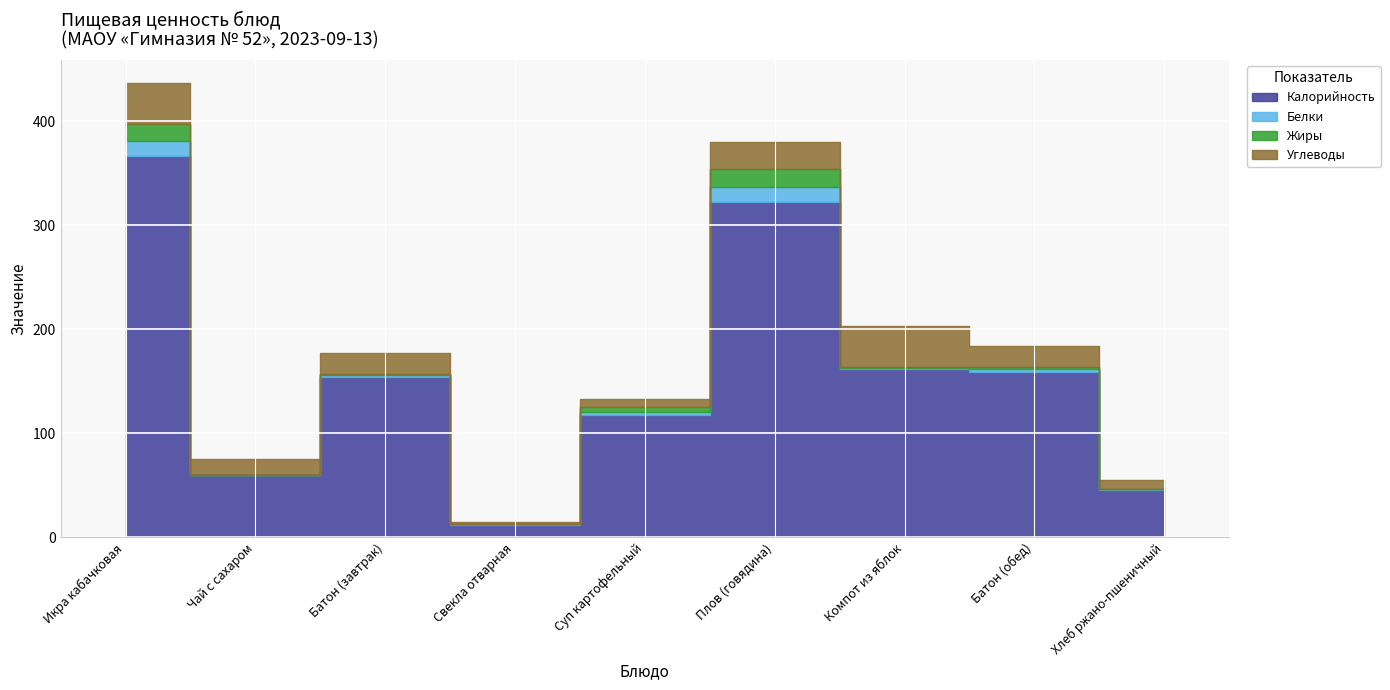

At which label does Калорийность reach its peak?

Икра кабачковая